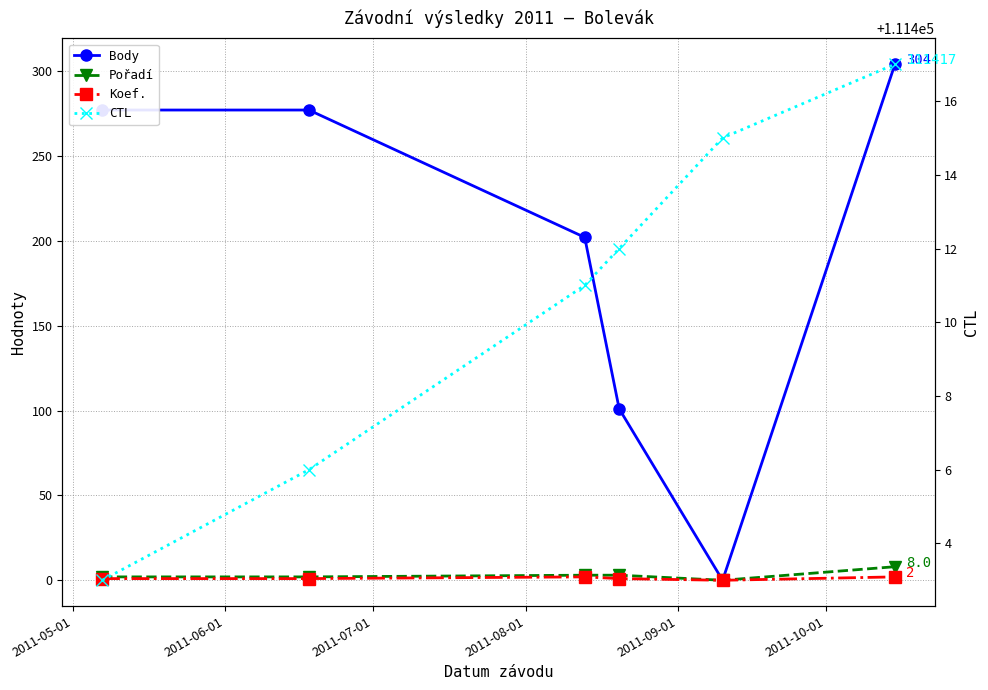

What is the difference between the second highest and minimum values in the Koef. series?

2